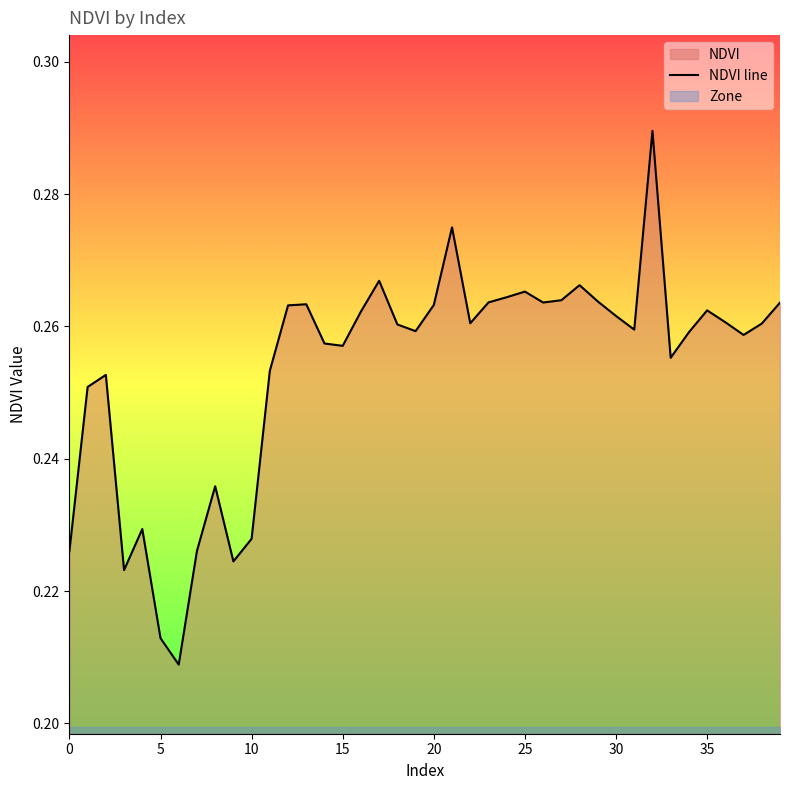

What is the label of the 31st point from the right?

9